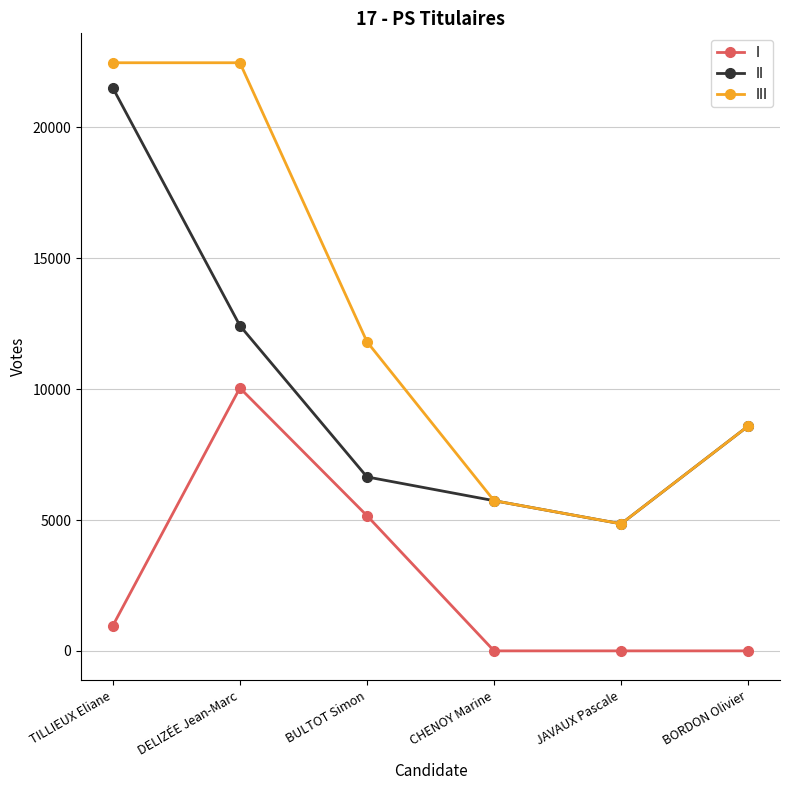

Is the value of III at BORDON Olivier greater than the value of I at JAVAUX Pascale?

Yes